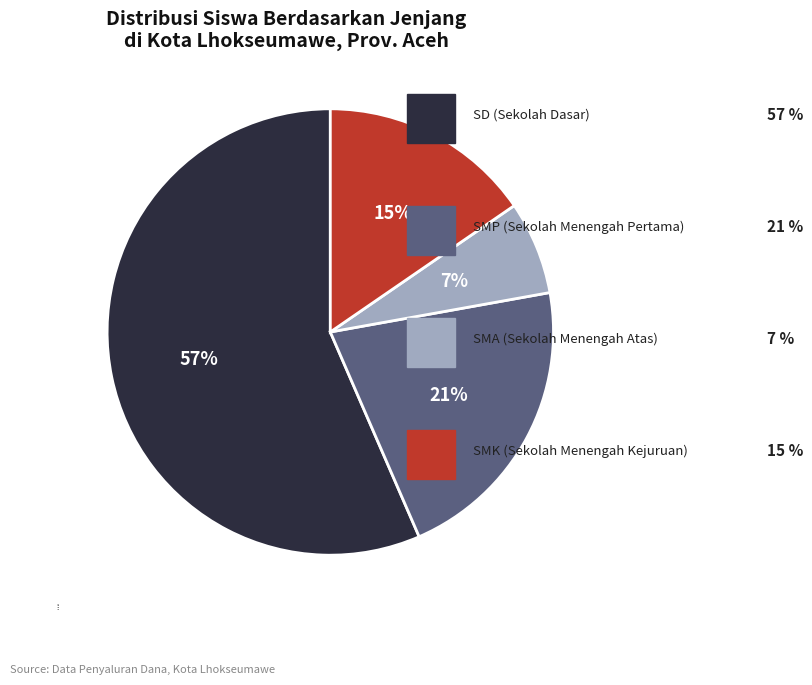

Between SMA and SD, which is larger?

SD